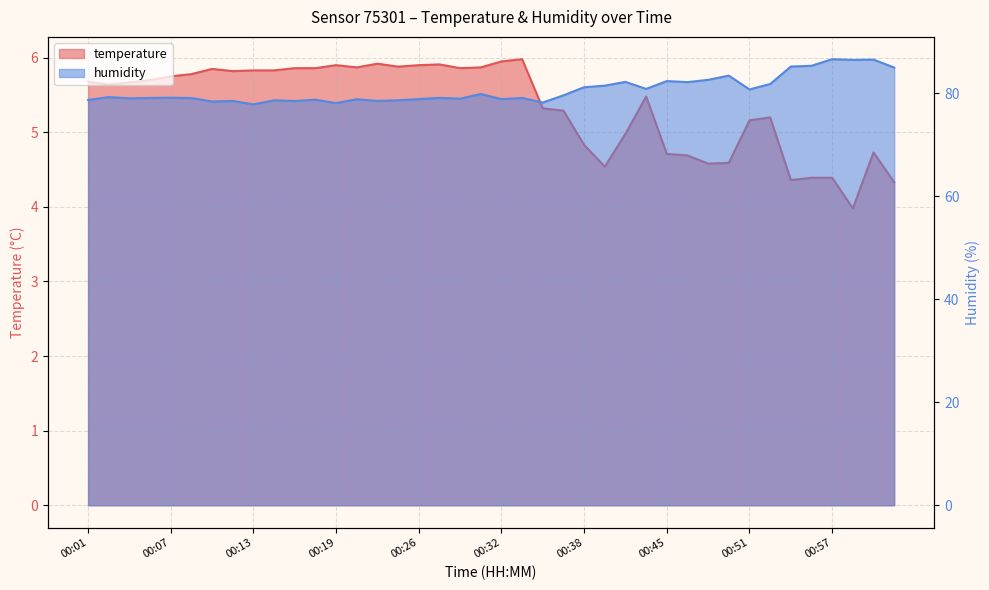

List the series in order of their peak value, highest first.

humidity, temperature